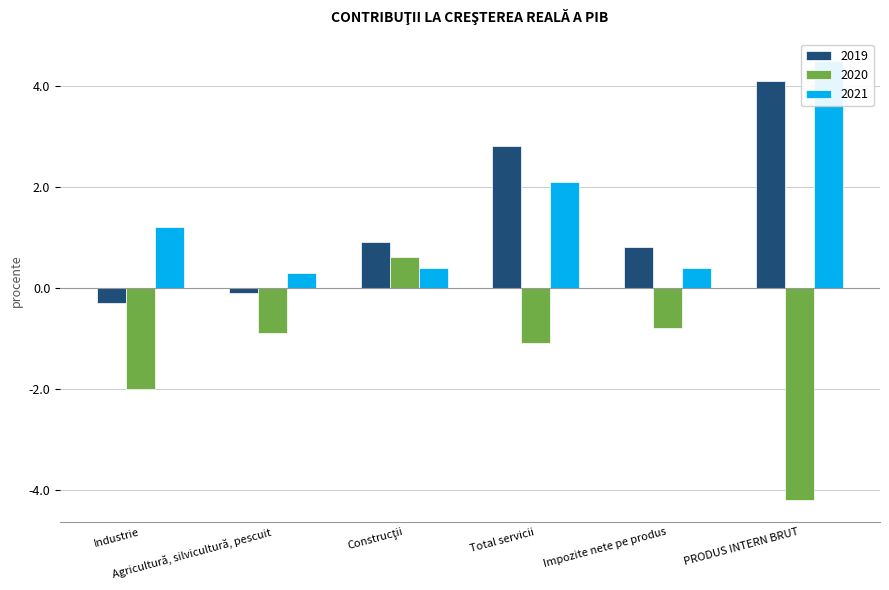

What is the difference between the 2021 values at Total servicii and Construcţii?

1.7